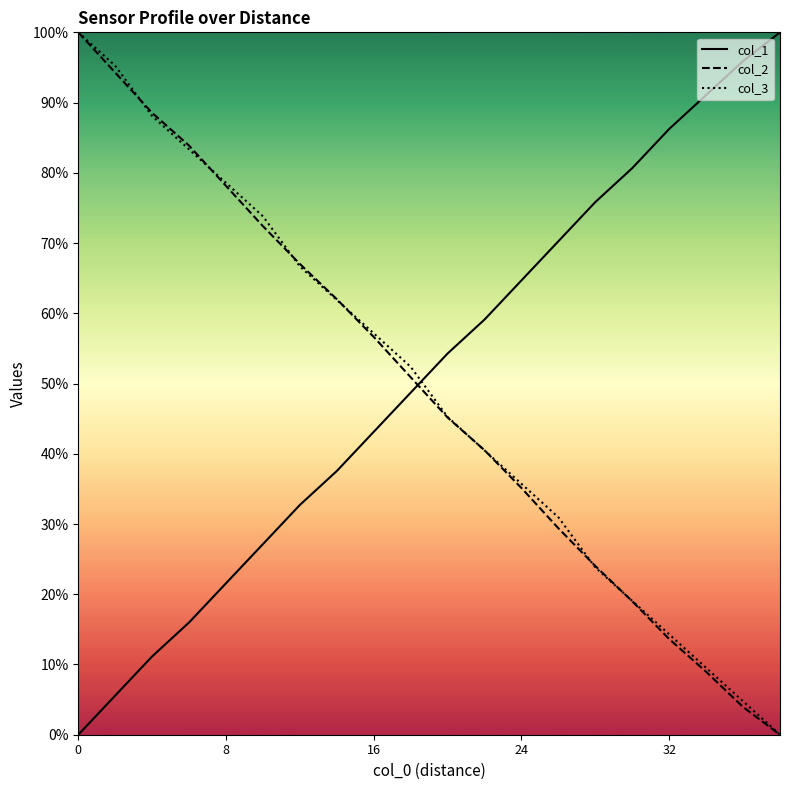

How many series are shown in this chart?

3